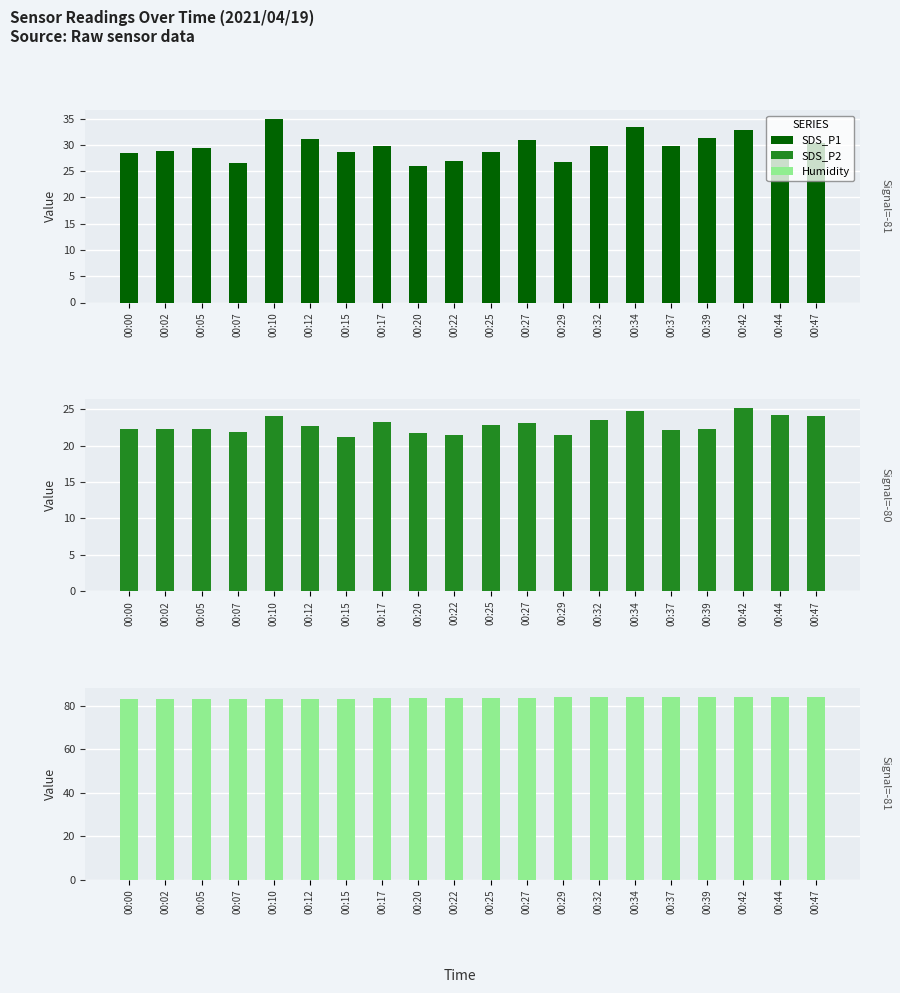

What is the total value across all series at 00:44?

137.1